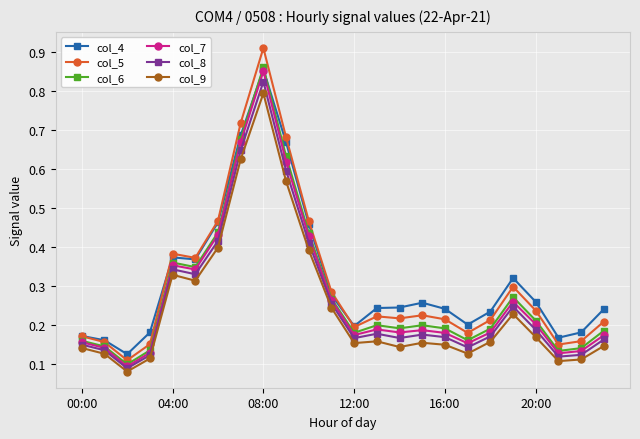

True or false: col_9 has more than 1 points higher than both neighbors.

True